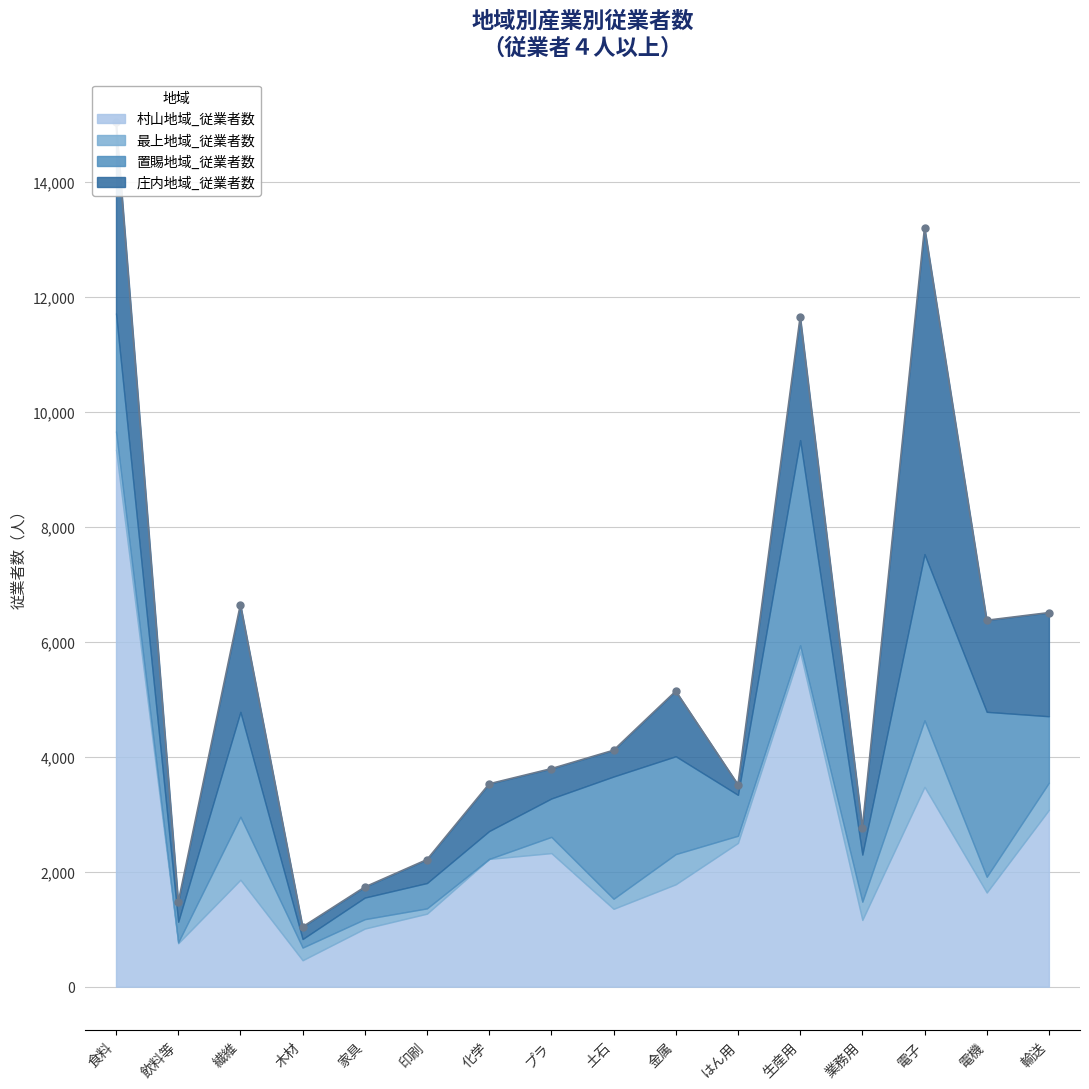

True or false: 村山地域_従業者数 has more than 1 interior local peaks.

True